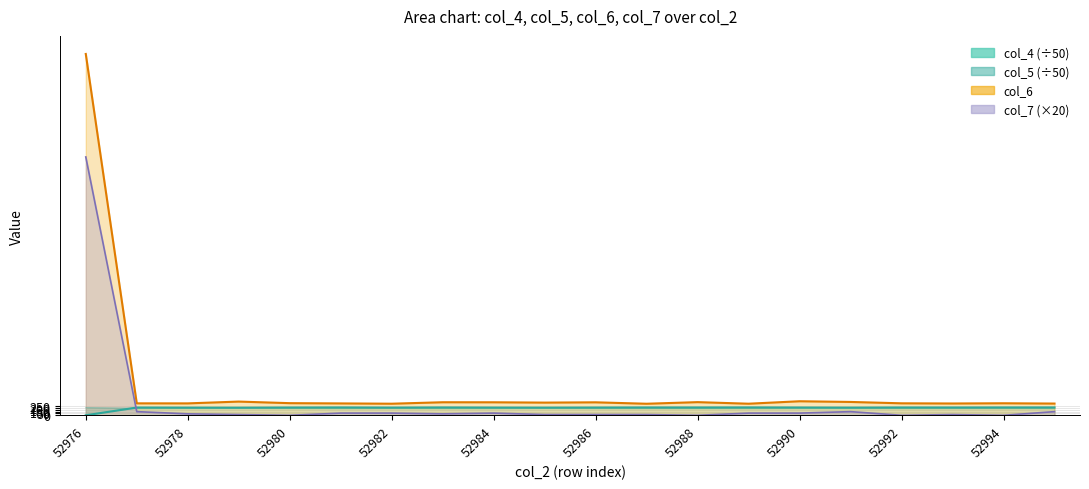

At which category does col_4 reach its first local peak?

52977